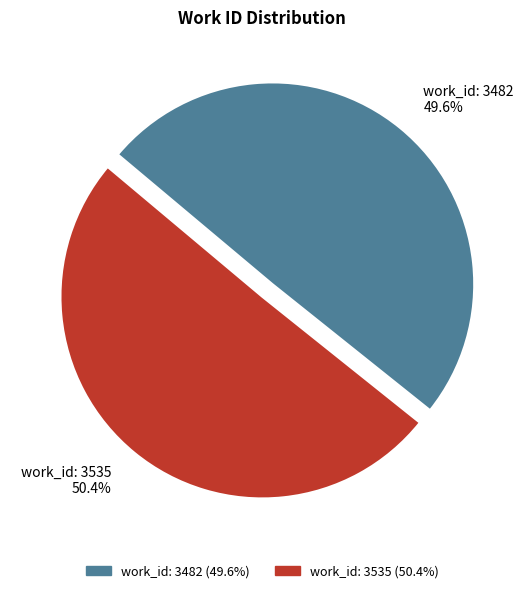

How many segments does this pie chart have?

2